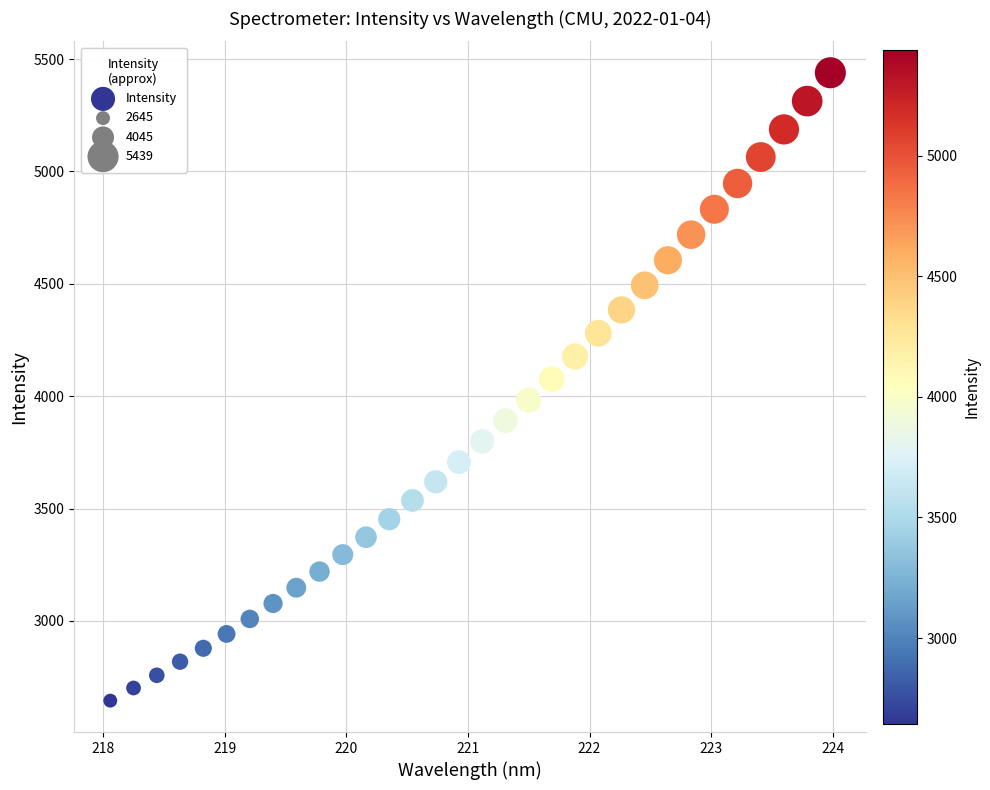

What is the range of Y values (max minus min)?

2794.6